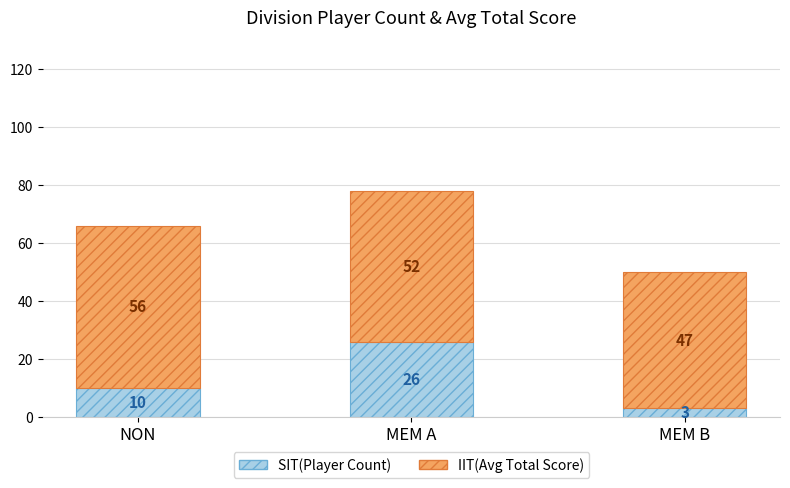

What is the difference between the maximum and second lowest values in the SIT(Player Count) series?

16